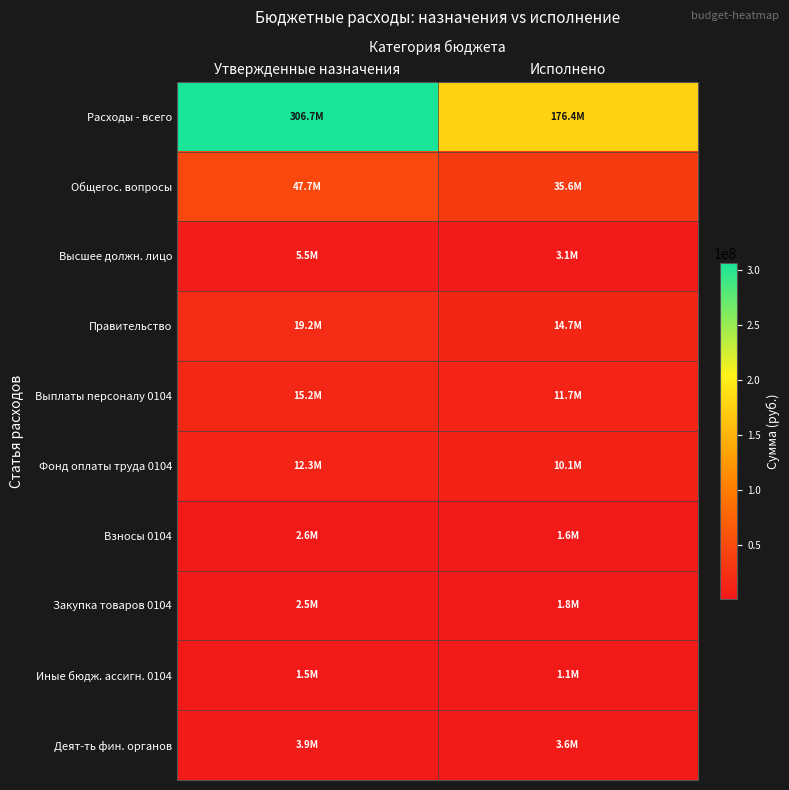

Count the number of categories in the chart.

2